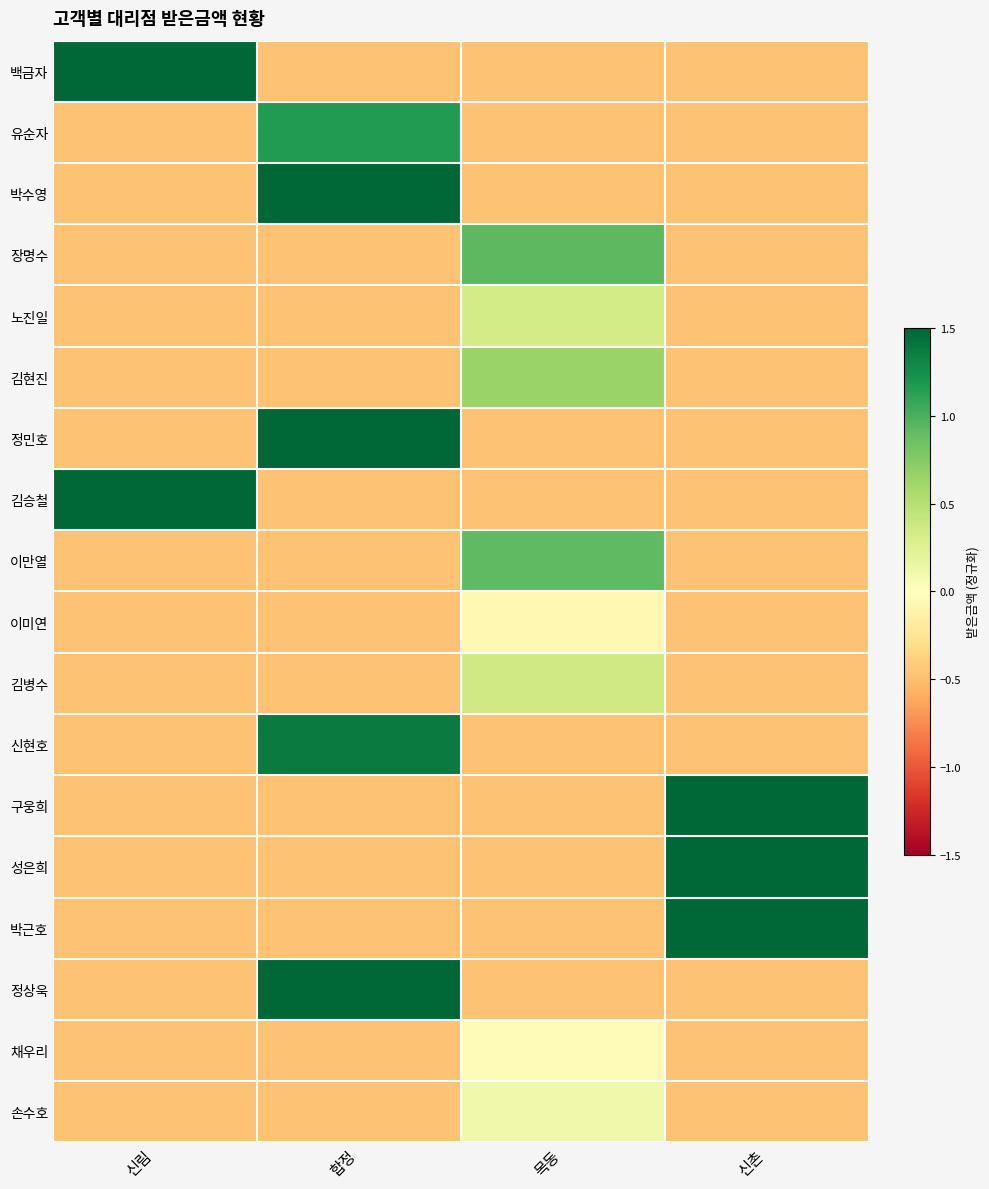

Which series has the largest range (max minus min)?

백금자